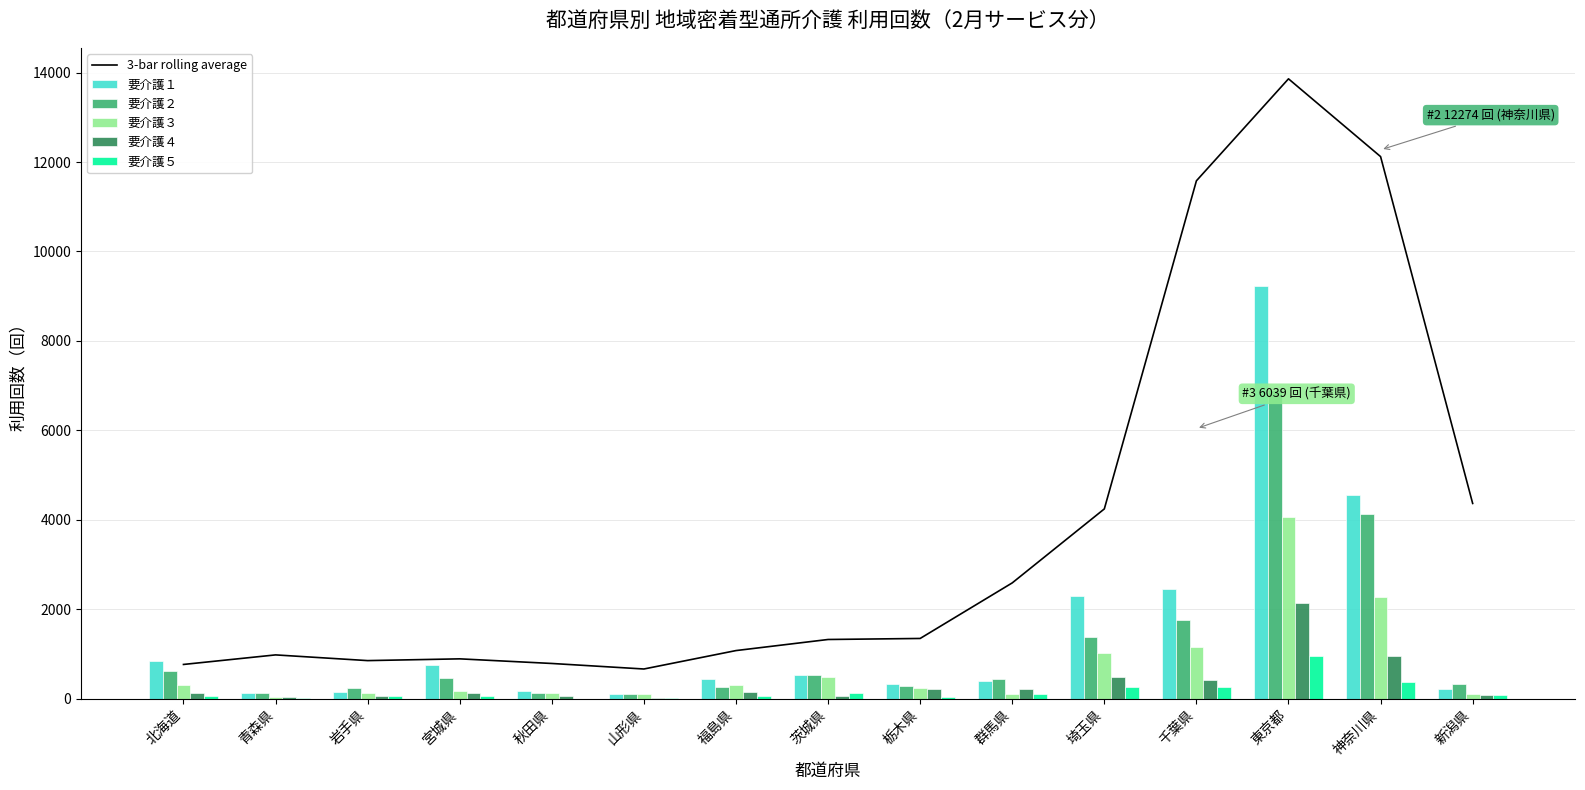

What is the label of the 3rd bar from the left?

岩手県